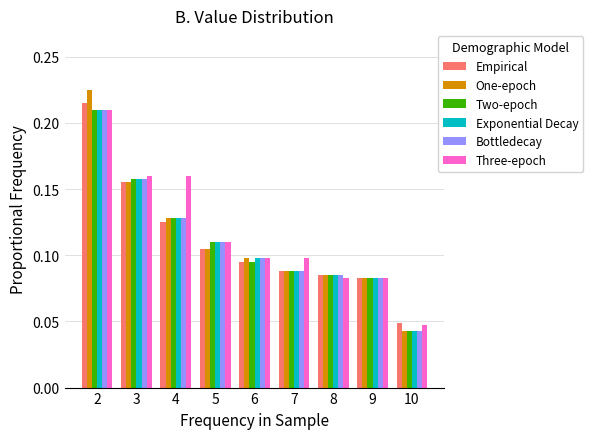

What is the sum of all Empirical values?

1.0